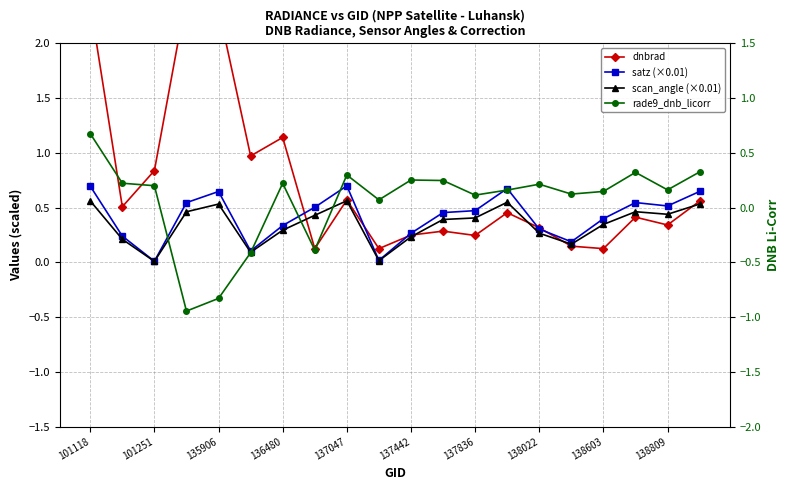

How many categories are shown in the chart?

20